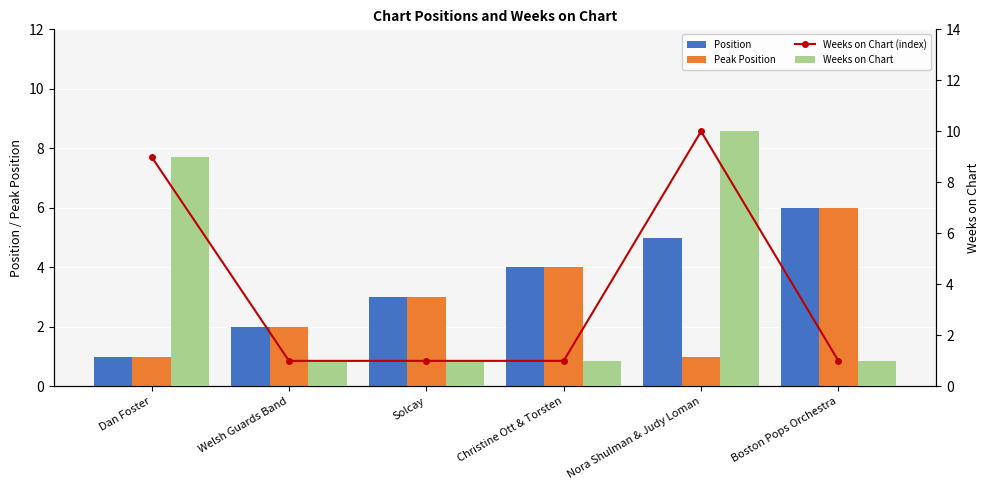

Which series changed the most between Welsh Guards Band and Boston Pops Orchestra?

Position